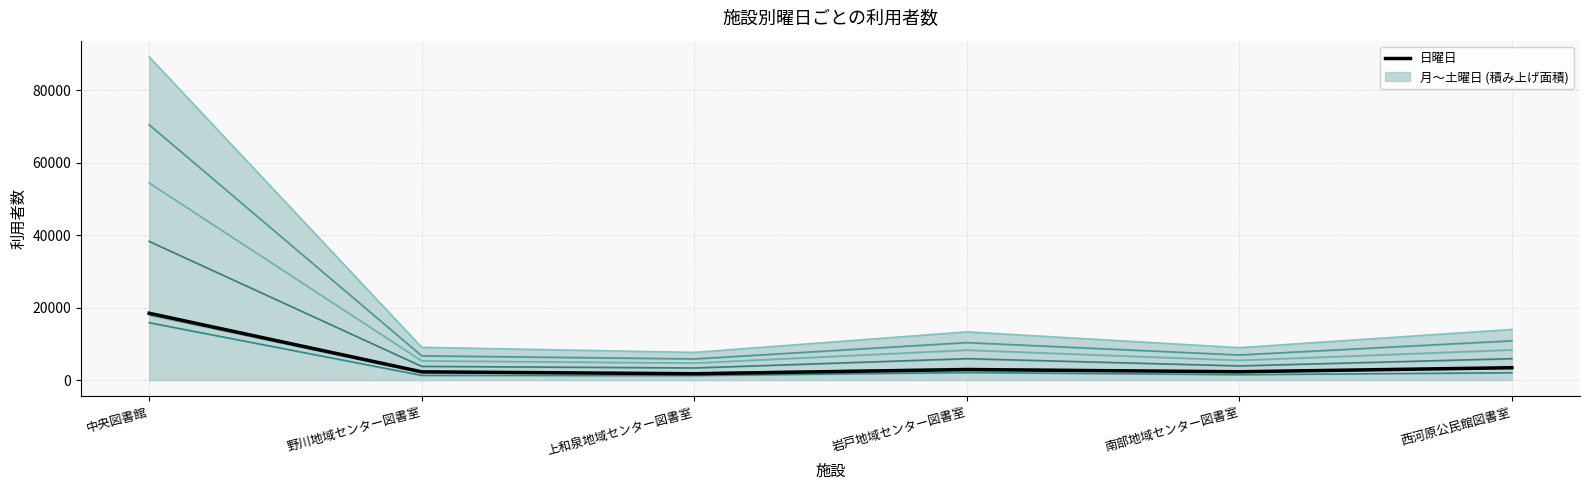

True or false: 月曜日 and 水曜日 intersect in this chart.

False